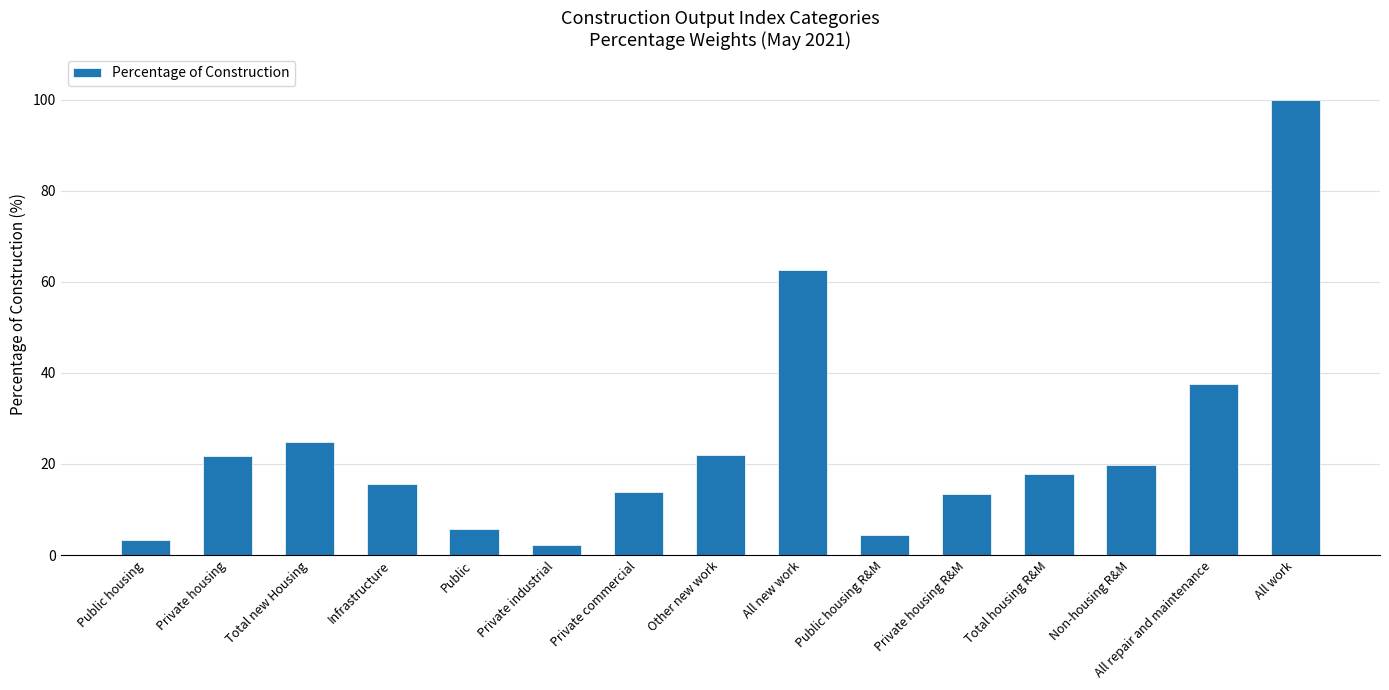

What is the smallest value displayed?

2.3